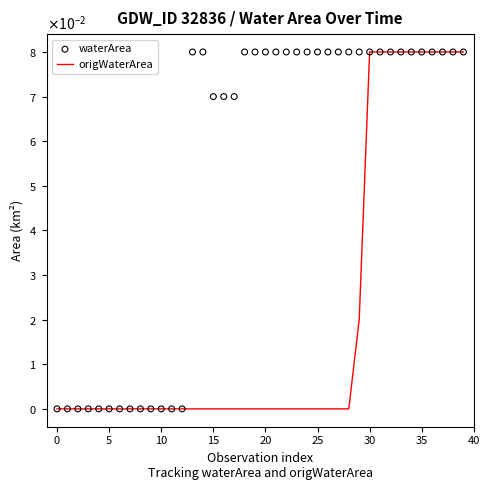

Which series reaches the minimum Y coordinate?

origWaterArea